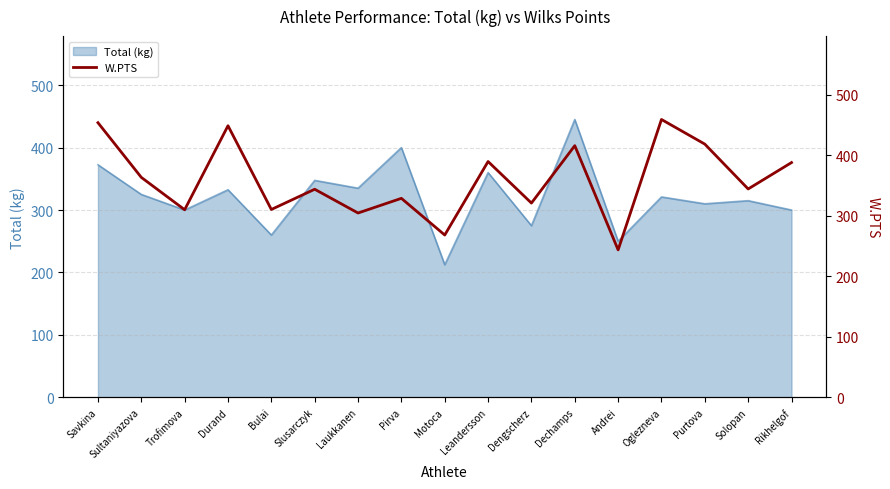

Which label corresponds to the largest value in the chart?

Oglezneva